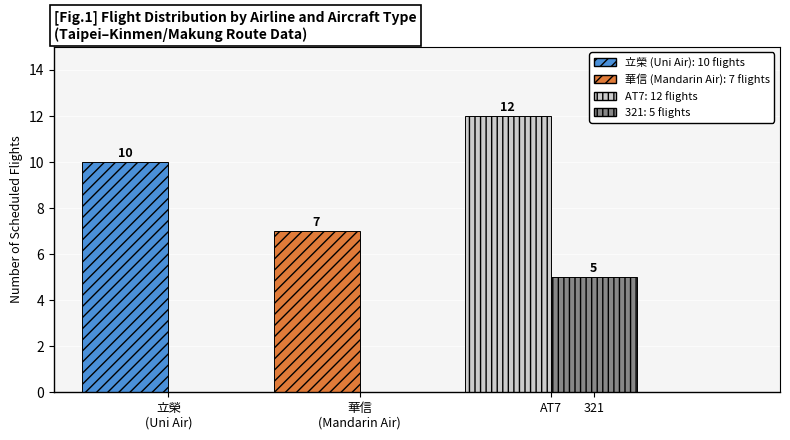

What is the maximum value for Flights per Airline?

10